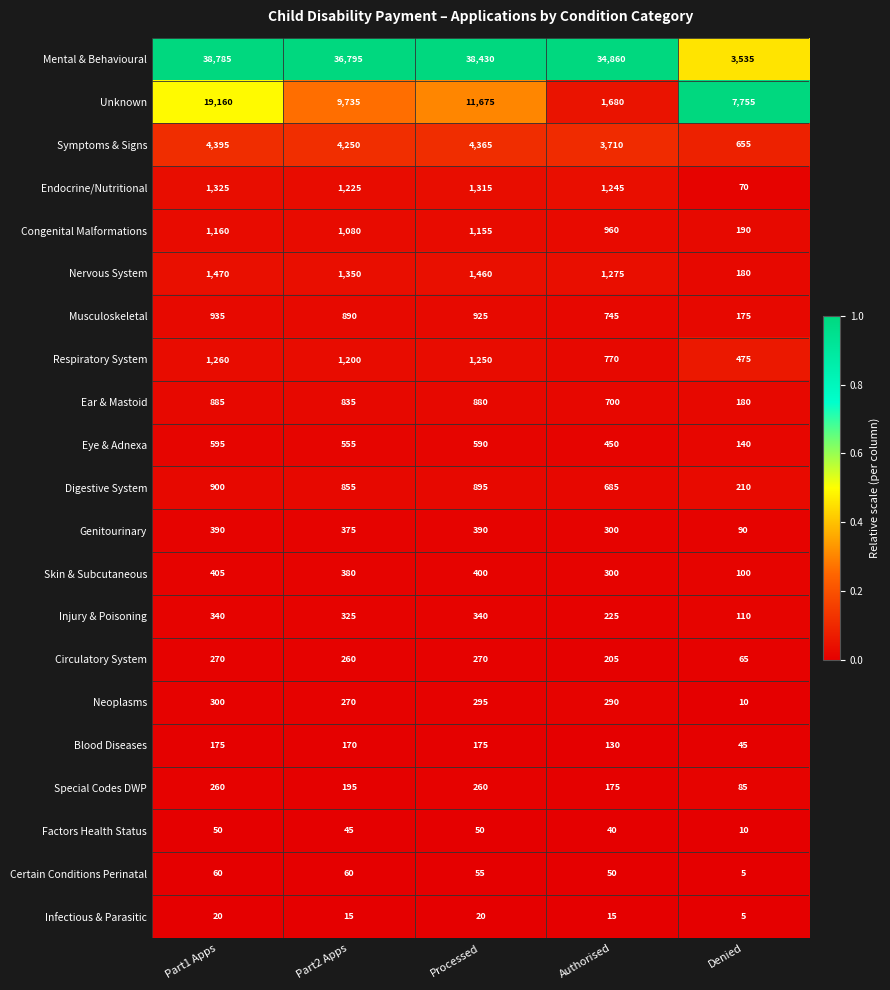

Between Processed and Authorised, which series saw the biggest shift?

Unknown